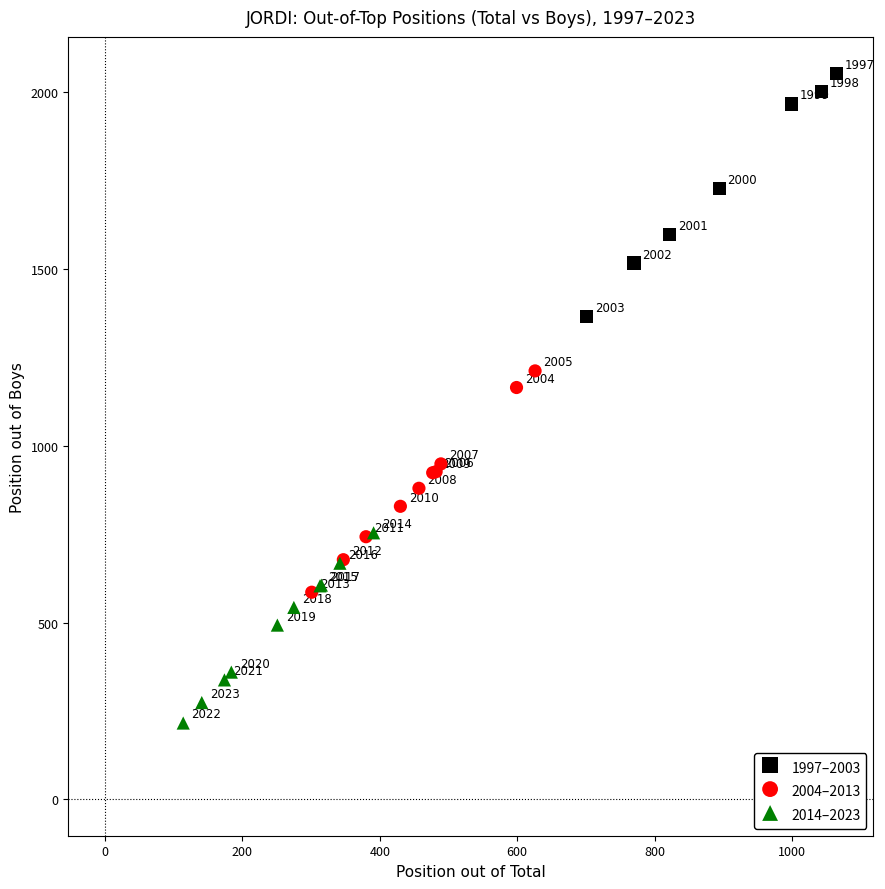

Which series reaches the minimum Y coordinate?

2014–2023